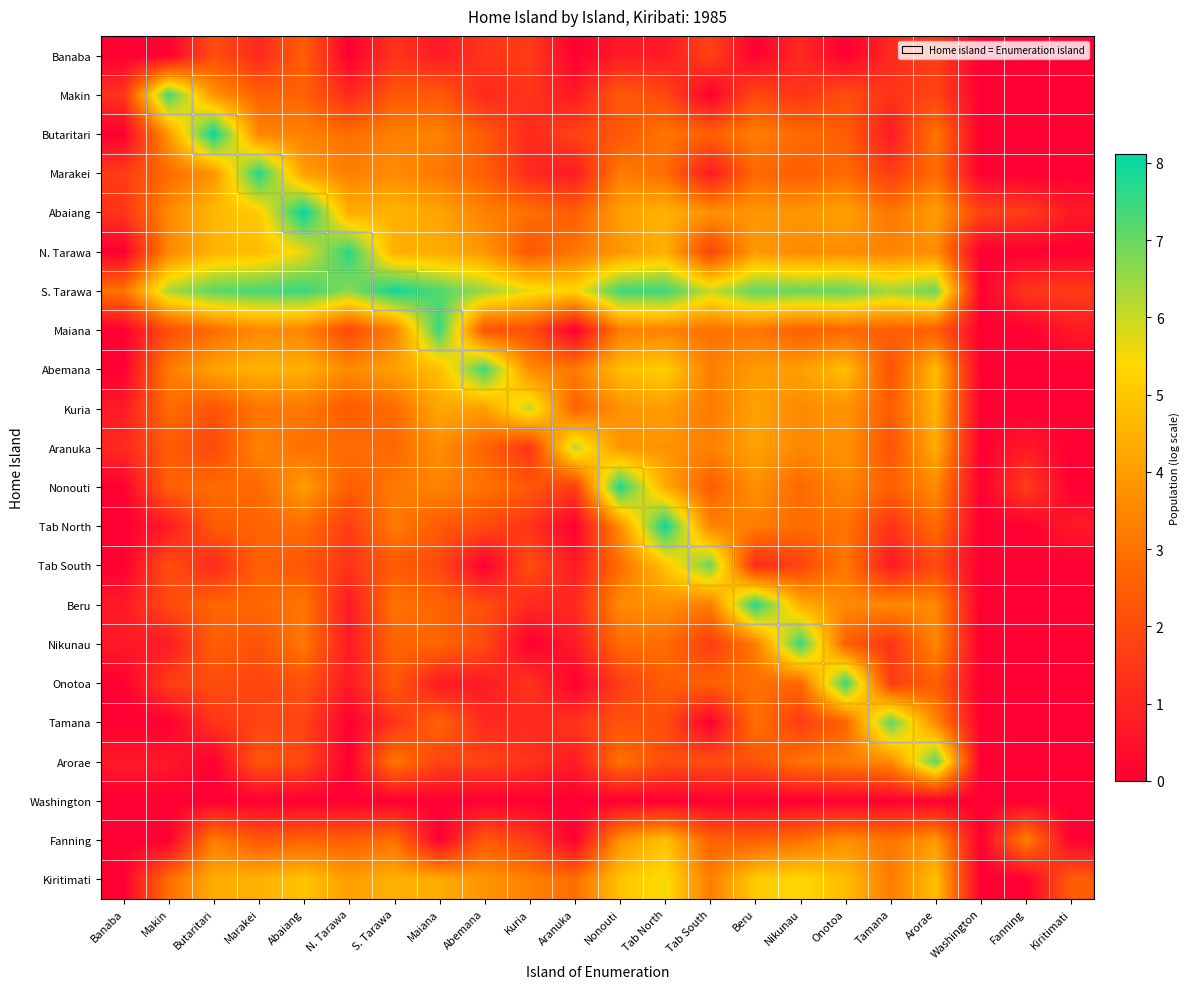

Reading right to left, what are all the values shown in this chart?

Banaba: Kiritimati=0.0	Fanning=0.0	Washington=0.0	Arorae=1.6	Tamana=1.1	Onotoa=0.0	Nikunau=1.1	Beru=0.0	Tab South=1.8	Tab North=0.7	Nonouti=0.7	Aranuka=0.0	Kuria=1.6	Abemana=1.4	Maiana=0.7	S. Tarawa=1.4	N. Tarawa=0.0	Abaiang=2.5	Marakei=1.1	Butaritari=2.1	Makin=0.0	Banaba=0.0
Makin: Kiritimati=0.0	Fanning=0.0	Washington=0.0	Arorae=1.8	Tamana=1.4	Onotoa=2.1	Nikunau=1.4	Beru=1.9	Tab South=0.0	Tab North=1.9	Nonouti=2.4	Aranuka=0.7	Kuria=1.4	Abemana=1.1	Maiana=2.4	S. Tarawa=2.3	N. Tarawa=1.1	Abaiang=2.6	Marakei=2.6	Butaritari=3.8	Makin=7.4	Banaba=1.4
Butaritari: Kiritimati=0.0	Fanning=0.0	Washington=0.0	Arorae=3.1	Tamana=0.7	Onotoa=2.5	Nikunau=2.8	Beru=3.3	Tab South=2.6	Tab North=3.1	Nonouti=2.3	Aranuka=1.8	Kuria=1.1	Abemana=2.4	Maiana=3.4	S. Tarawa=3.3	N. Tarawa=2.9	Abaiang=3.4	Marakei=3.4	Butaritari=8.1	Makin=3.9	Banaba=0.0
Marakei: Kiritimati=0.0	Fanning=0.0	Washington=0.0	Arorae=2.9	Tamana=1.6	Onotoa=2.8	Nikunau=2.5	Beru=2.8	Tab South=0.7	Tab North=2.9	Nonouti=3.2	Aranuka=0.7	Kuria=1.1	Abemana=2.6	Maiana=3.1	S. Tarawa=3.6	N. Tarawa=3.3	Abaiang=4.0	Marakei=7.8	Butaritari=3.8	Makin=2.8	Banaba=1.6
Abaiang: Kiritimati=0.7	Fanning=1.6	Washington=1.8	Arorae=4.1	Tamana=3.1	Onotoa=4.1	Nikunau=3.9	Beru=3.8	Tab South=3.7	Tab North=4.6	Nonouti=4.1	Aranuka=2.5	Kuria=2.9	Abemana=3.4	Maiana=4.2	S. Tarawa=4.6	N. Tarawa=4.4	Abaiang=8.1	Marakei=5.1	Butaritari=4.7	Makin=3.6	Banaba=1.4
N. Tarawa: Kiritimati=0.0	Fanning=0.0	Washington=0.0	Arorae=3.6	Tamana=3.4	Onotoa=3.6	Nikunau=3.5	Beru=4.0	Tab South=1.8	Tab North=4.5	Nonouti=3.8	Aranuka=3.1	Kuria=2.3	Abemana=3.9	Maiana=4.3	S. Tarawa=4.4	N. Tarawa=7.7	Abaiang=5.7	Marakei=4.7	Butaritari=4.6	Makin=3.5	Banaba=0.0
S. Tarawa: Kiritimati=1.6	Fanning=1.4	Washington=0.0	Arorae=7.0	Tamana=6.4	Onotoa=7.1	Nikunau=7.0	Beru=7.1	Tab South=6.0	Tab North=7.5	Nonouti=7.4	Aranuka=5.3	Kuria=5.6	Abemana=6.5	Maiana=7.2	S. Tarawa=8.0	N. Tarawa=6.6	Abaiang=7.5	Marakei=7.3	Butaritari=7.1	Makin=6.3	Banaba=3.0
Maiana: Kiritimati=0.7	Fanning=0.0	Washington=0.0	Arorae=2.5	Tamana=2.5	Onotoa=2.7	Nikunau=2.5	Beru=3.1	Tab South=2.9	Tab North=3.4	Nonouti=3.3	Aranuka=0.0	Kuria=2.1	Abemana=2.2	Maiana=7.5	S. Tarawa=3.3	N. Tarawa=1.9	Abaiang=3.4	Marakei=3.5	Butaritari=2.8	Makin=2.1	Banaba=0.0
Abemana: Kiritimati=0.0	Fanning=0.0	Washington=0.0	Arorae=4.7	Tamana=2.2	Onotoa=4.8	Nikunau=4.1	Beru=4.0	Tab South=3.3	Tab North=5.2	Nonouti=4.8	Aranuka=3.2	Kuria=3.6	Abemana=7.4	Maiana=4.8	S. Tarawa=4.1	N. Tarawa=3.6	Abaiang=4.5	Marakei=4.6	Butaritari=4.2	Makin=3.2	Banaba=0.0
Kuria: Kiritimati=0.0	Fanning=0.0	Washington=0.0	Arorae=4.5	Tamana=2.5	Onotoa=3.8	Nikunau=3.6	Beru=4.1	Tab South=3.2	Tab North=4.0	Nonouti=3.8	Aranuka=2.6	Kuria=6.1	Abemana=4.0	Maiana=4.3	S. Tarawa=2.8	N. Tarawa=2.4	Abaiang=3.1	Marakei=3.0	Butaritari=2.2	Makin=2.8	Banaba=0.7
Aranuka: Kiritimati=0.0	Fanning=0.7	Washington=0.0	Arorae=4.4	Tamana=2.2	Onotoa=3.8	Nikunau=3.5	Beru=4.1	Tab South=3.3	Tab North=3.8	Nonouti=3.8	Aranuka=6.2	Kuria=1.4	Abemana=2.6	Maiana=3.6	S. Tarawa=2.8	N. Tarawa=2.9	Abaiang=2.9	Marakei=3.4	Butaritari=1.9	Makin=2.4	Banaba=1.1
Nonouti: Kiritimati=0.0	Fanning=1.6	Washington=0.0	Arorae=3.6	Tamana=2.6	Onotoa=3.5	Nikunau=2.8	Beru=3.7	Tab South=2.5	Tab North=4.3	Nonouti=7.8	Aranuka=1.6	Kuria=2.3	Abemana=3.0	Maiana=3.4	S. Tarawa=3.1	N. Tarawa=2.5	Abaiang=4.0	Marakei=2.8	Butaritari=2.8	Makin=2.6	Banaba=0.0
Tab North: Kiritimati=0.7	Fanning=0.0	Washington=0.0	Arorae=2.8	Tamana=1.4	Onotoa=3.0	Nikunau=2.8	Beru=3.3	Tab South=3.4	Tab North=8.0	Nonouti=3.7	Aranuka=0.0	Kuria=1.4	Abemana=1.9	Maiana=2.4	S. Tarawa=3.2	N. Tarawa=1.6	Abaiang=2.9	Marakei=2.6	Butaritari=2.4	Makin=0.7	Banaba=0.0
Tab South: Kiritimati=0.0	Fanning=0.0	Washington=0.0	Arorae=1.9	Tamana=0.7	Onotoa=3.2	Nikunau=1.8	Beru=1.1	Tab South=7.0	Tab North=4.9	Nonouti=2.9	Aranuka=0.7	Kuria=2.1	Abemana=0.0	Maiana=1.9	S. Tarawa=2.4	N. Tarawa=1.4	Abaiang=2.3	Marakei=2.6	Butaritari=1.1	Makin=2.1	Banaba=0.0
Beru: Kiritimati=0.0	Fanning=0.0	Washington=0.0	Arorae=3.6	Tamana=3.5	Onotoa=3.6	Nikunau=4.4	Beru=7.7	Tab South=3.2	Tab North=3.7	Nonouti=3.6	Aranuka=1.1	Kuria=1.1	Abemana=2.1	Maiana=2.6	S. Tarawa=3.0	N. Tarawa=0.7	Abaiang=3.1	Marakei=2.7	Butaritari=2.7	Makin=1.9	Banaba=0.7
Nikunau: Kiritimati=0.0	Fanning=0.0	Washington=0.0	Arorae=3.5	Tamana=1.4	Onotoa=2.6	Nikunau=7.5	Beru=3.2	Tab South=1.6	Tab North=2.9	Nonouti=2.8	Aranuka=0.7	Kuria=0.0	Abemana=1.9	Maiana=2.7	S. Tarawa=2.6	N. Tarawa=0.7	Abaiang=3.1	Marakei=2.2	Butaritari=2.5	Makin=0.7	Banaba=0.7
Onotoa: Kiritimati=0.0	Fanning=0.0	Washington=0.0	Arorae=2.5	Tamana=1.6	Onotoa=7.5	Nikunau=2.7	Beru=2.9	Tab South=2.6	Tab North=2.5	Nonouti=1.6	Aranuka=0.0	Kuria=1.4	Abemana=0.7	Maiana=0.7	S. Tarawa=2.4	N. Tarawa=0.7	Abaiang=2.2	Marakei=1.8	Butaritari=2.1	Makin=1.6	Banaba=0.0
Tamana: Kiritimati=0.0	Fanning=0.0	Washington=0.0	Arorae=3.5	Tamana=7.1	Onotoa=2.6	Nikunau=1.6	Beru=3.0	Tab South=0.0	Tab North=2.1	Nonouti=2.2	Aranuka=1.4	Kuria=1.1	Abemana=1.1	Maiana=2.6	S. Tarawa=1.4	N. Tarawa=0.0	Abaiang=1.8	Marakei=1.8	Butaritari=1.4	Makin=0.0	Banaba=0.0
Arorae: Kiritimati=0.0	Fanning=0.0	Washington=0.0	Arorae=7.2	Tamana=3.6	Onotoa=3.3	Nikunau=3.0	Beru=2.2	Tab South=2.1	Tab North=2.1	Nonouti=3.0	Aranuka=0.7	Kuria=1.4	Abemana=1.8	Maiana=1.8	S. Tarawa=3.1	N. Tarawa=0.0	Abaiang=1.9	Marakei=2.3	Butaritari=0.0	Makin=0.7	Banaba=0.7
Washington: Kiritimati=0.0	Fanning=0.0	Washington=0.0	Arorae=0.0	Tamana=0.0	Onotoa=0.0	Nikunau=0.0	Beru=0.0	Tab South=0.0	Tab North=0.0	Nonouti=0.0	Aranuka=0.0	Kuria=0.0	Abemana=0.0	Maiana=0.0	S. Tarawa=0.0	N. Tarawa=0.0	Abaiang=0.0	Marakei=0.0	Butaritari=0.0	Makin=0.0	Banaba=0.0
Fanning: Kiritimati=0.0	Fanning=3.4	Washington=0.0	Arorae=3.9	Tamana=3.0	Onotoa=3.7	Nikunau=2.9	Beru=2.5	Tab South=2.6	Tab North=4.9	Nonouti=3.8	Aranuka=0.0	Kuria=1.6	Abemana=2.4	Maiana=0.0	S. Tarawa=2.9	N. Tarawa=2.5	Abaiang=2.6	Marakei=2.3	Butaritari=3.3	Makin=0.0	Banaba=0.0
Kiritimati: Kiritimati=2.5	Fanning=0.0	Washington=0.0	Arorae=4.8	Tamana=3.2	Onotoa=4.7	Nikunau=5.4	Beru=5.1	Tab South=3.3	Tab North=5.5	Nonouti=4.9	Aranuka=2.9	Kuria=3.4	Abemana=3.8	Maiana=4.4	S. Tarawa=4.5	N. Tarawa=4.0	Abaiang=4.9	Marakei=4.5	Butaritari=4.4	Makin=2.9	Banaba=0.0